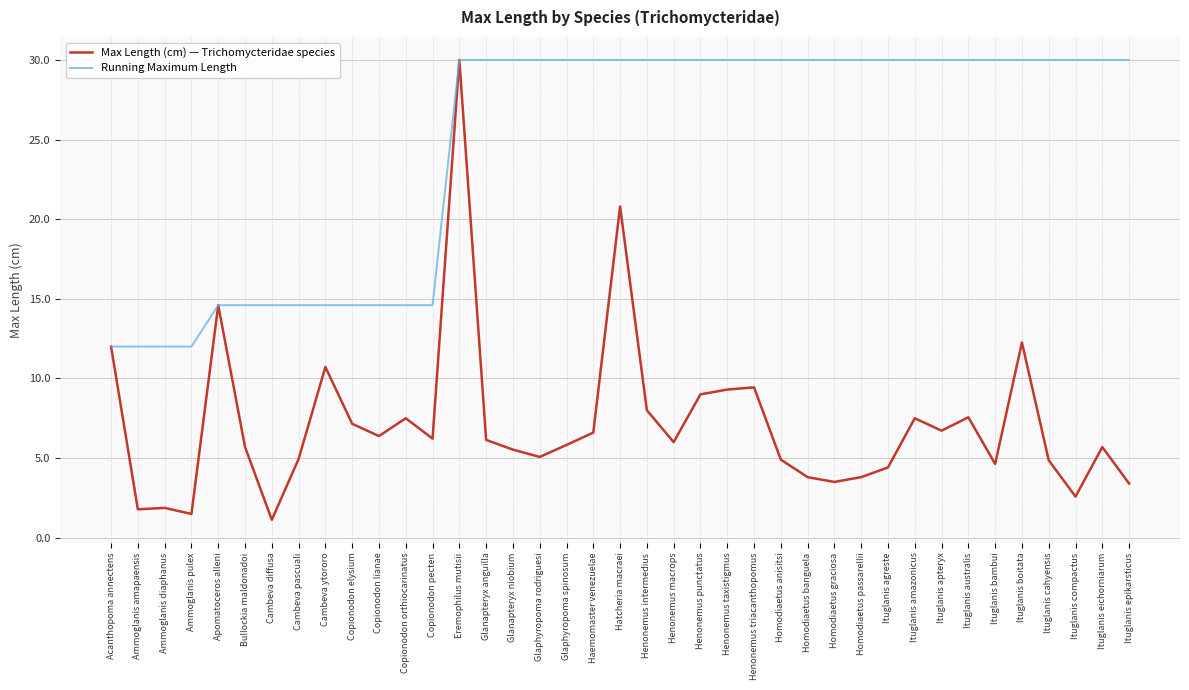

What is the total value across all series at Ituglanis agreste?

34.4